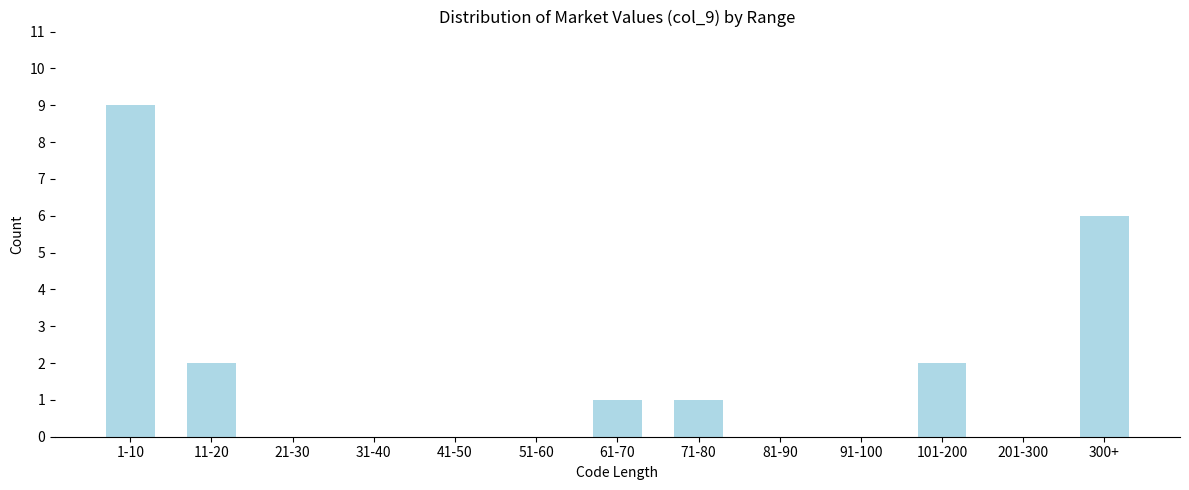

Reading right to left, extract all data points from this chart.

300+=6	201-300=0	101-200=2	91-100=0	81-90=0	71-80=1	61-70=1	51-60=0	41-50=0	31-40=0	21-30=0	11-20=2	1-10=9